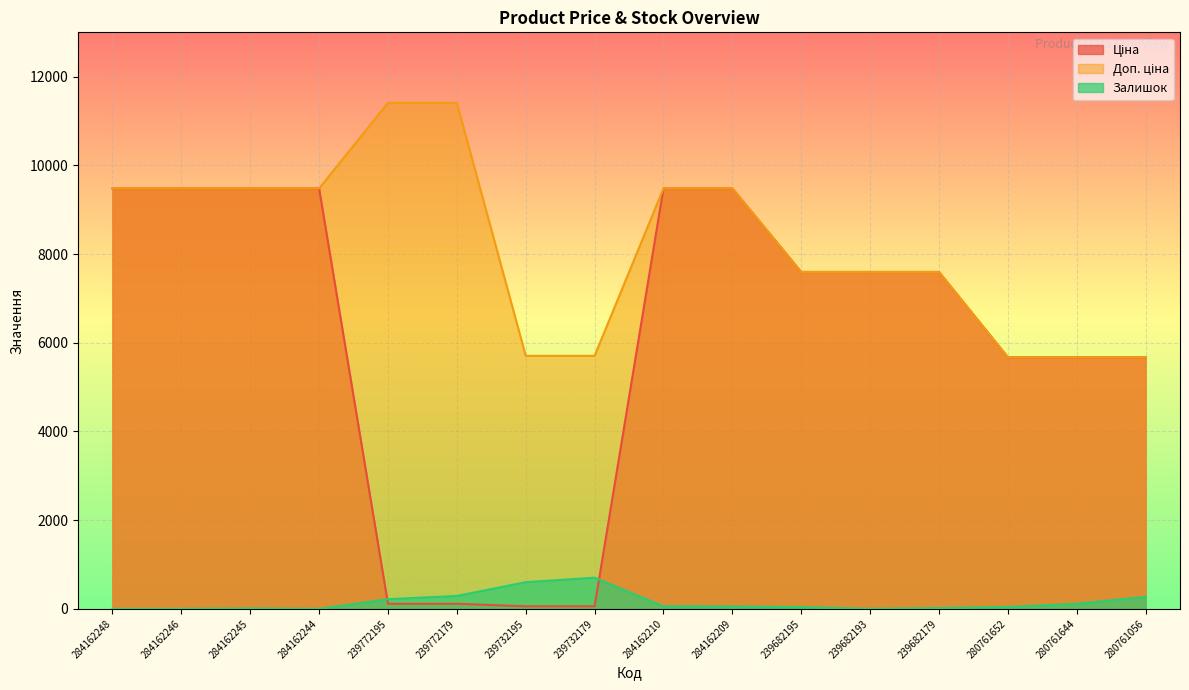

Where do Залишок and Ціна first cross each other?

284162244 and 239772195